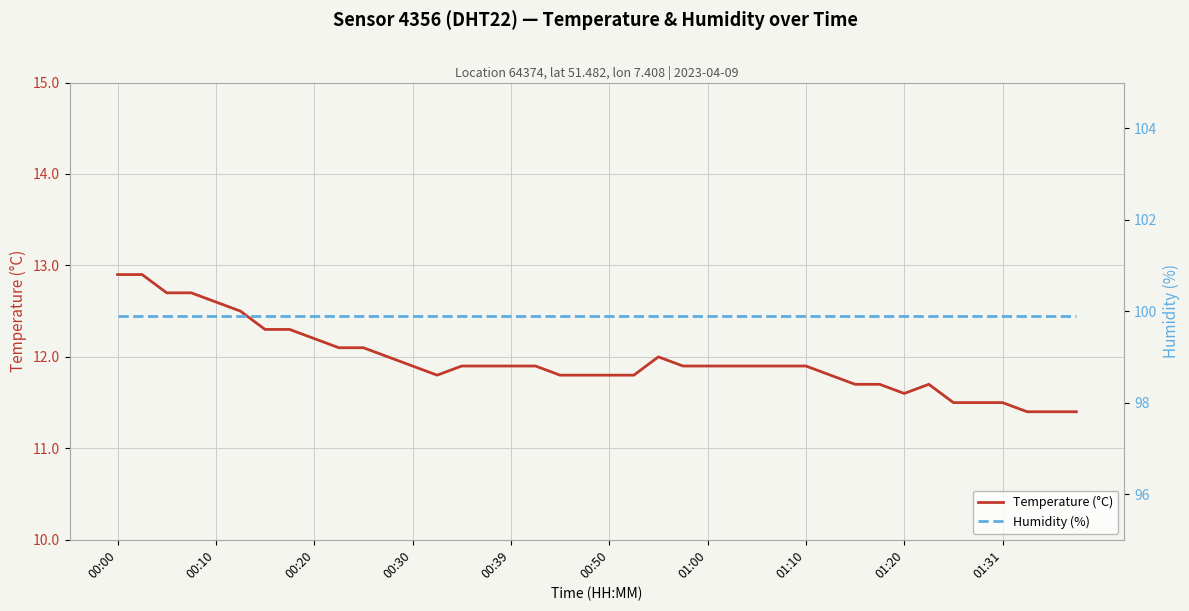

What is the sum of the Humidity (%) values at 31 and 34?

199.8